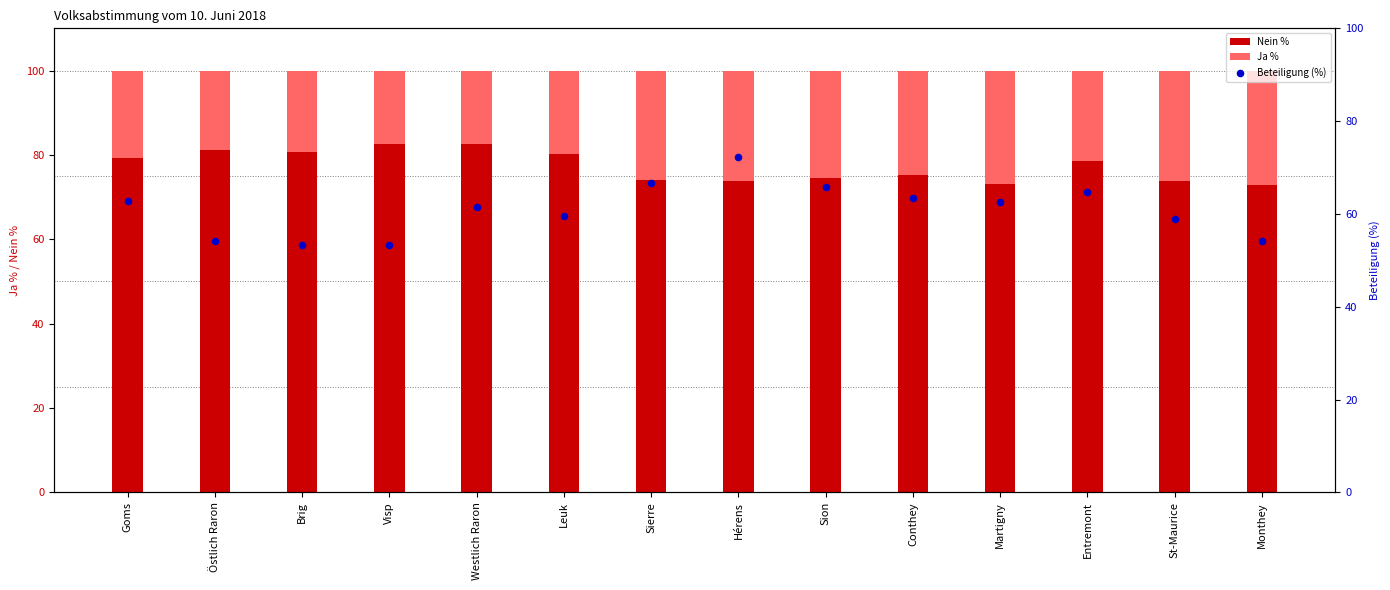

Which series contains the lowest Y value?

Ja %